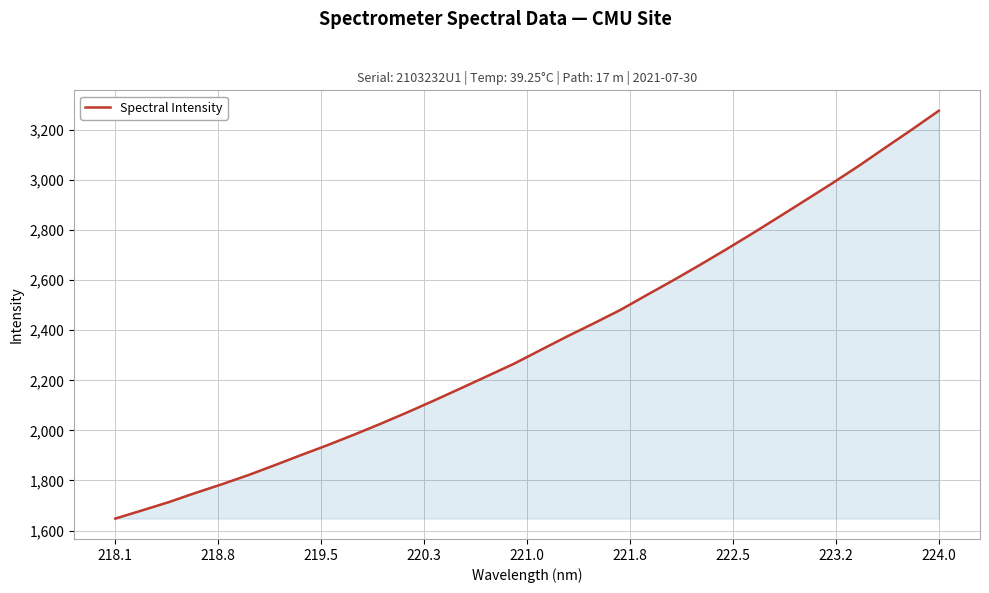

What is the smallest value displayed?

1647.6